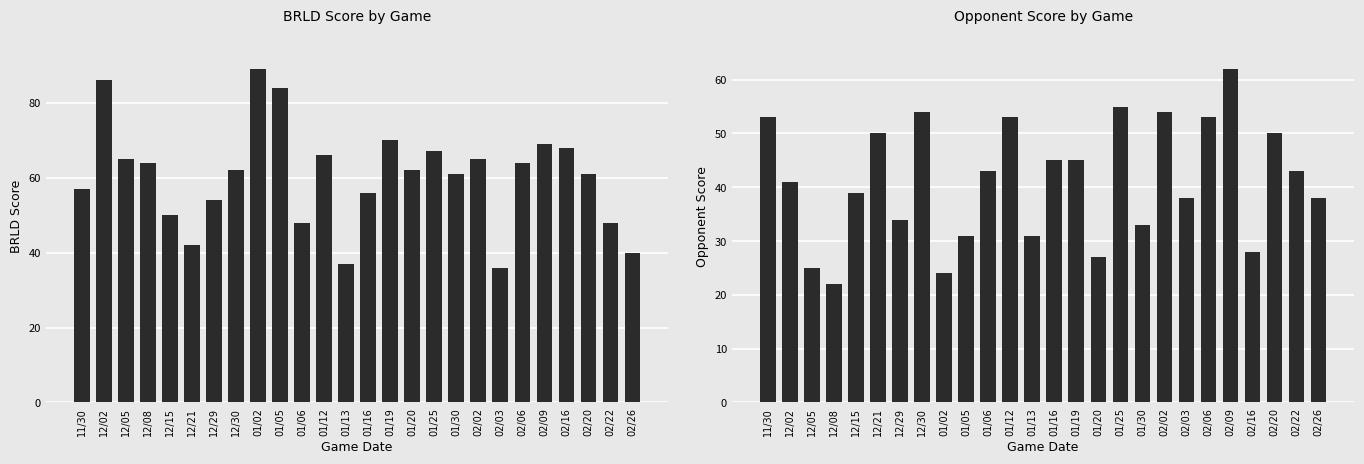

What position from the left is 01/05?

10